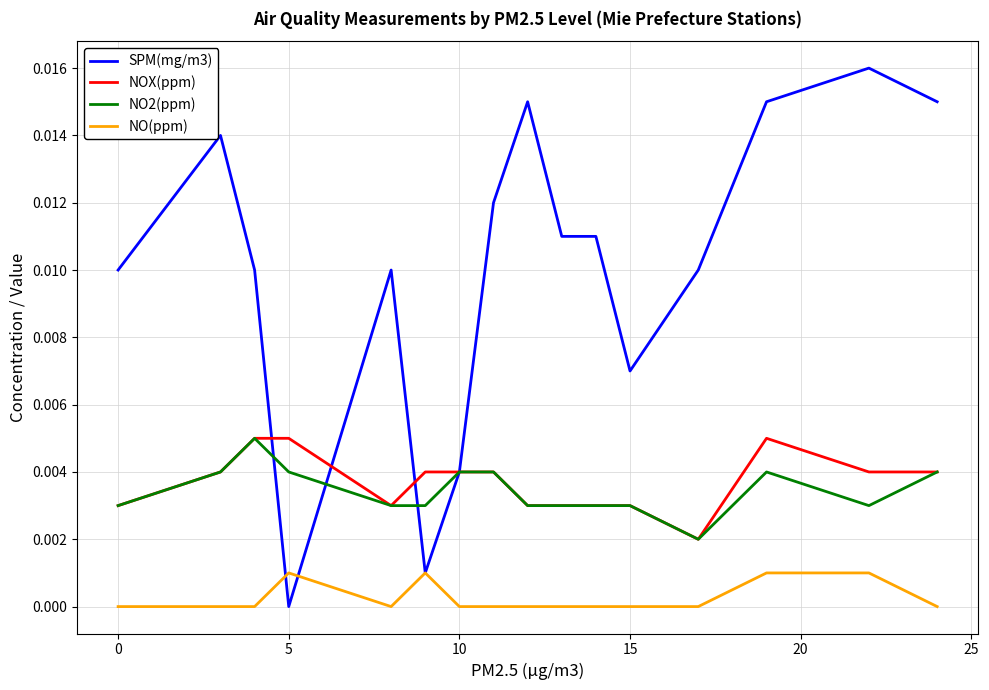

Which series has the largest total across all categories?

SPM(mg/m3)